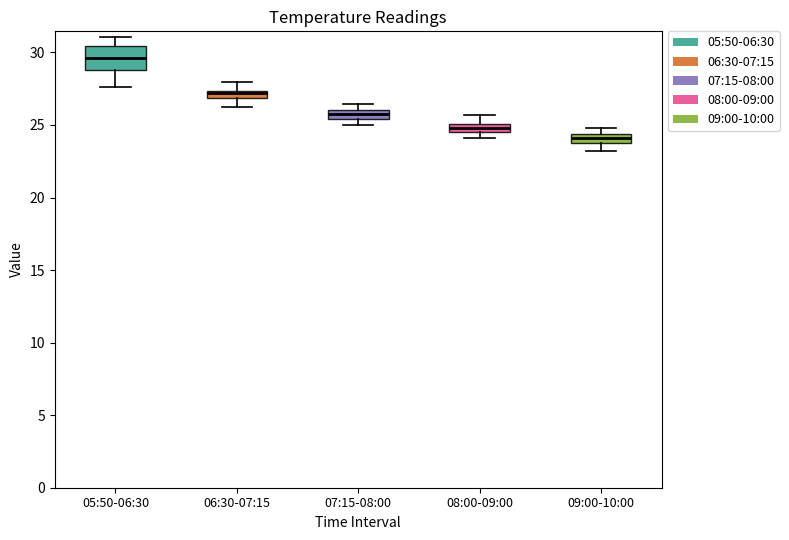

Where does the upper whisker of the box for 08:00-09:00 end on the y-axis? The values are not printed on the chart, so give them approximately, as read against the axis.

25.5